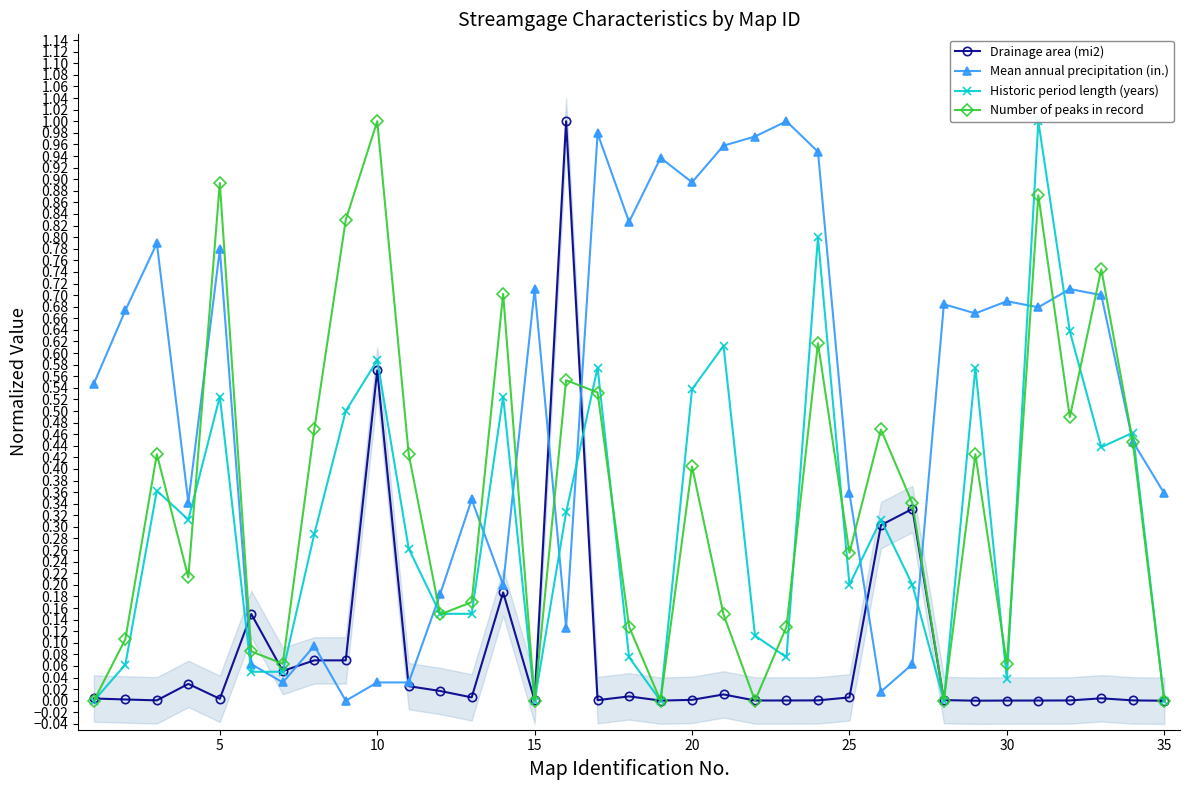

The Mean annual precipitation (in.) series shows 0.3 at 20. True or false?

False